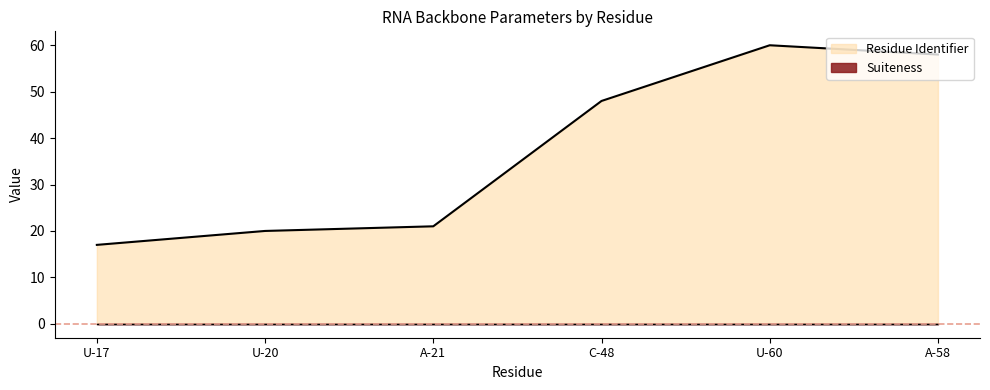

The value at A-58 is 35. True or false?

False